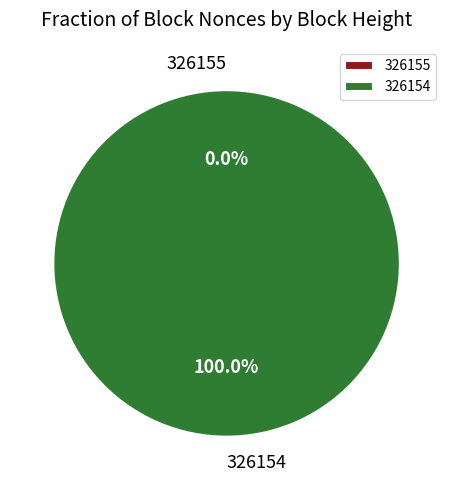

To the nearest percent, what is the difference between the largest and smallest slice percentages?

100%